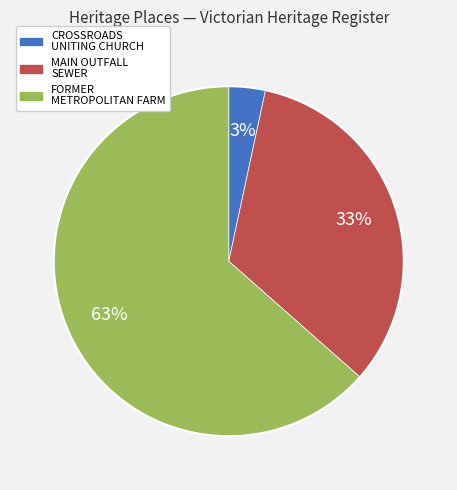

How many segments does this pie chart have?

3